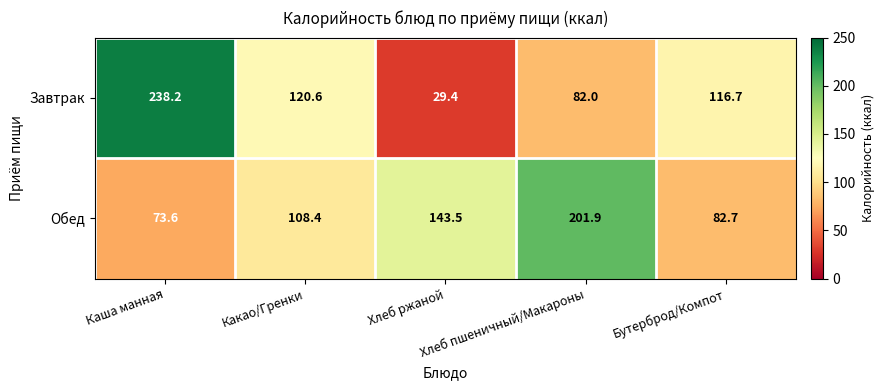

What is the difference between the maximum and minimum values in the Обед series?

128.3